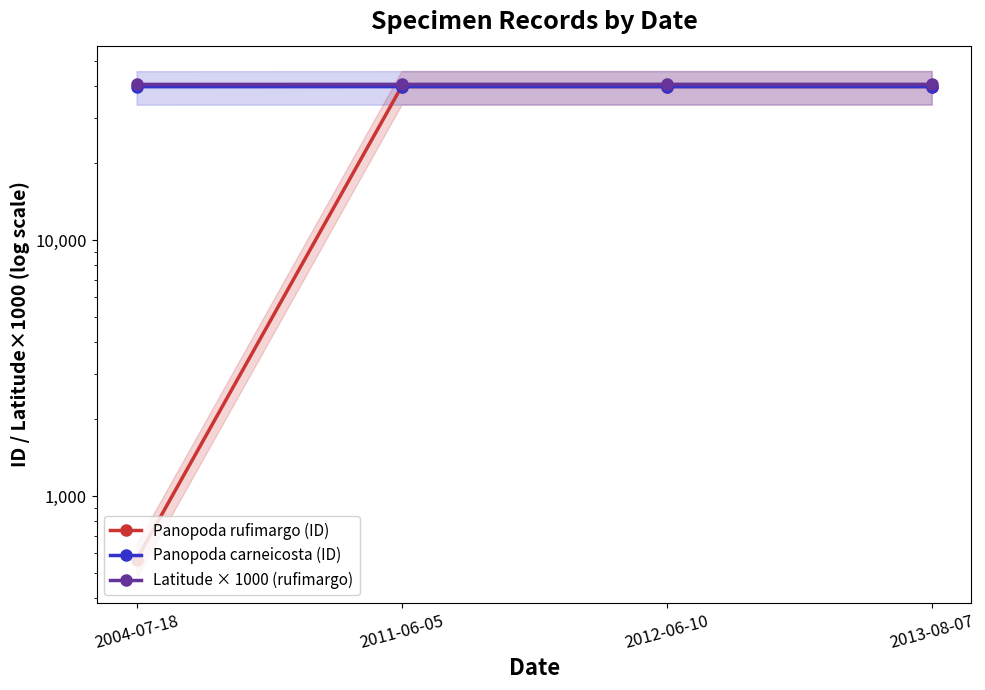

How many lines are shown in the chart?

3